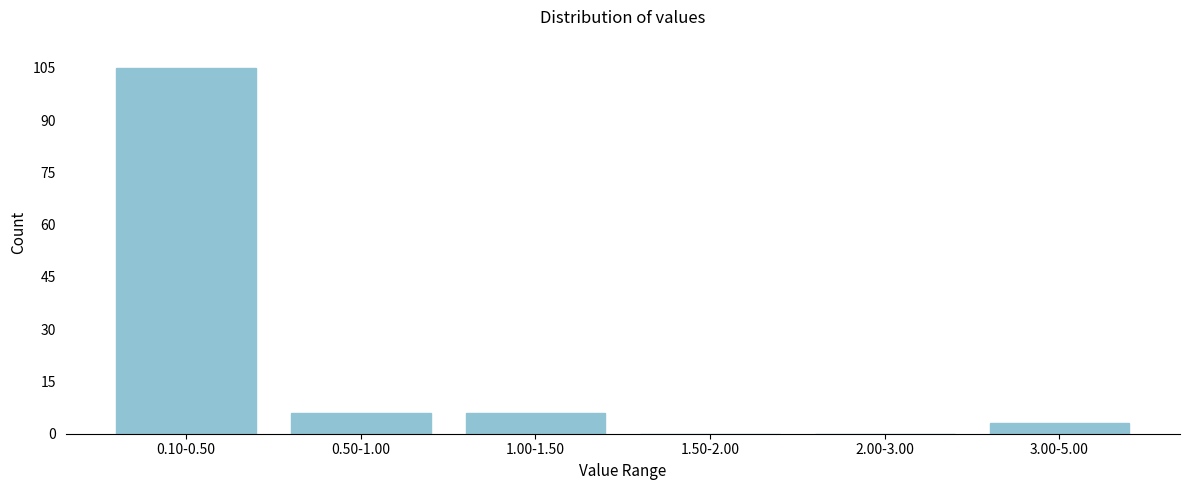

Reading right to left, extract all data points from this chart.

3.00-5.00=3	2.00-3.00=0	1.50-2.00=0	1.00-1.50=6	0.50-1.00=6	0.10-0.50=105